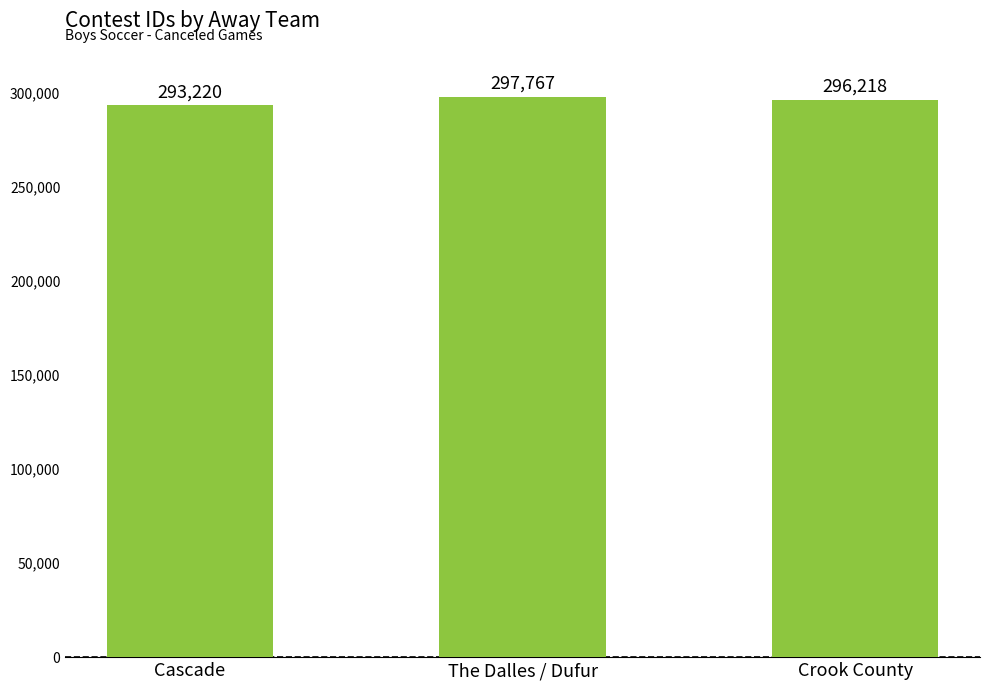

The value at Crook County is 296218. True or false?

True